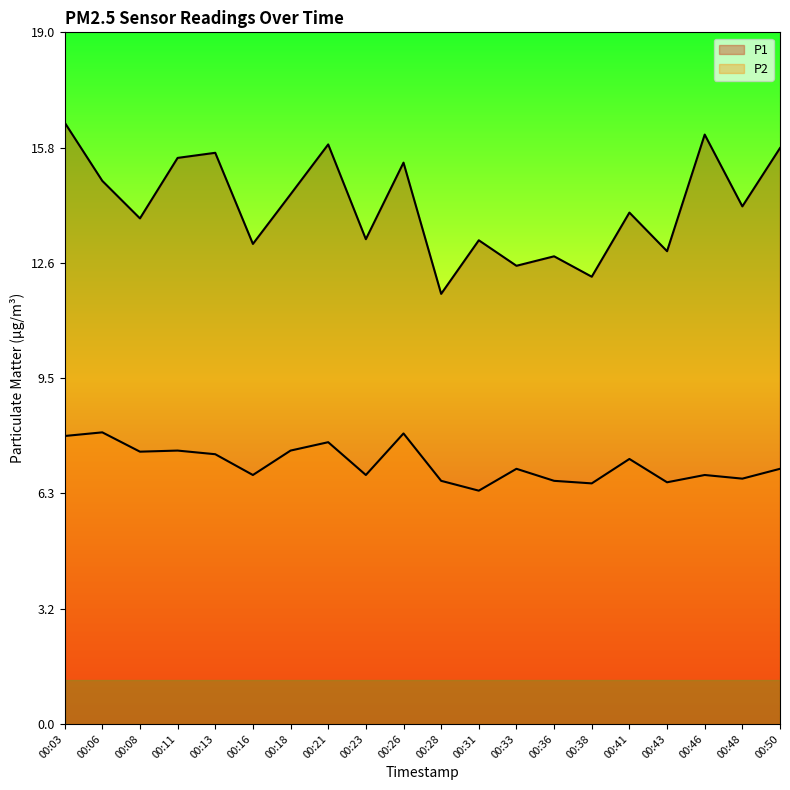

Is the value of P1 at 00:16 greater than the value of P2 at 00:31?

Yes